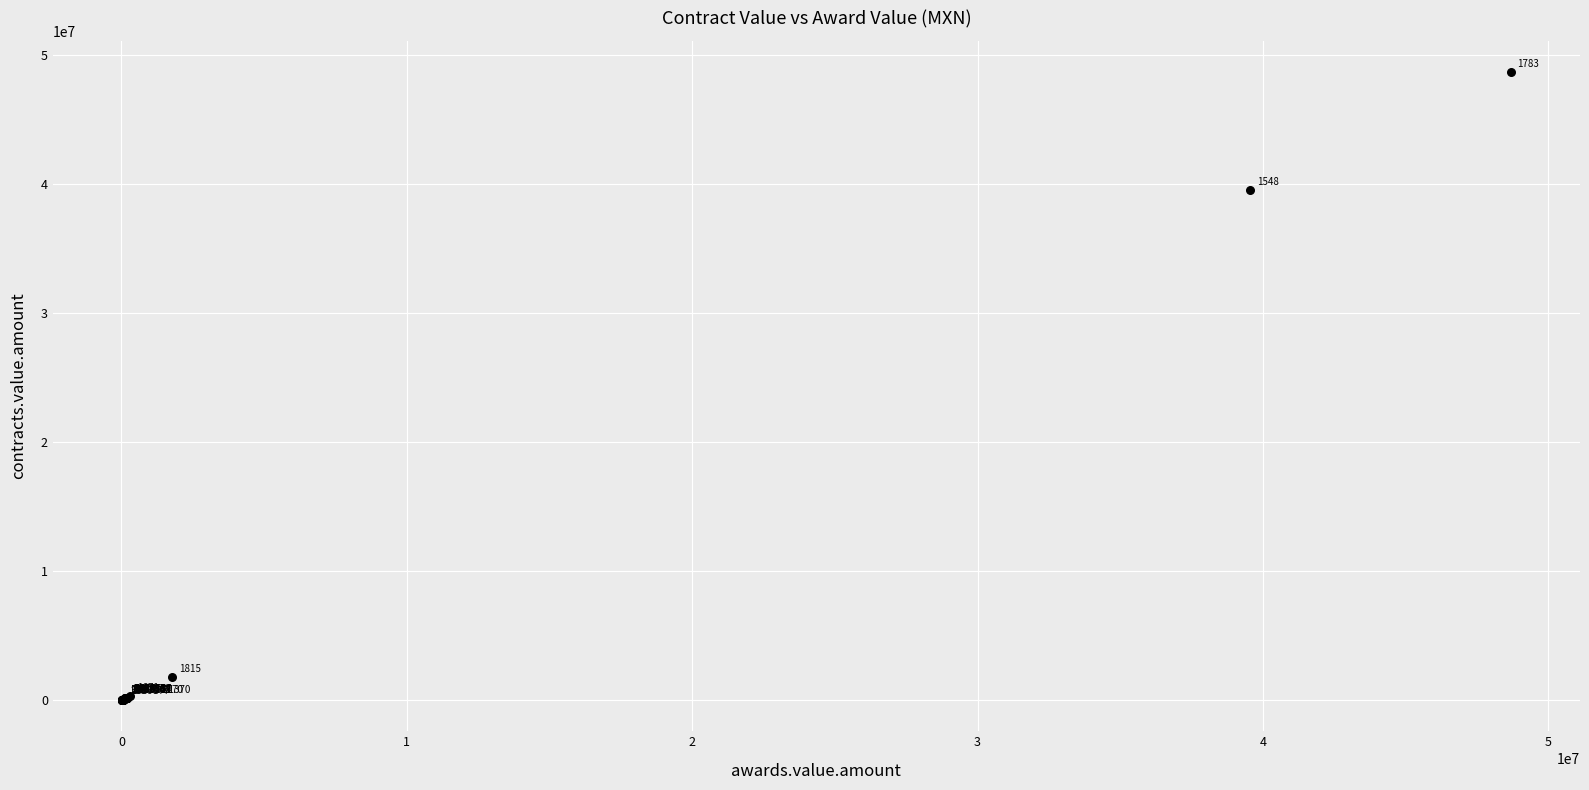

What Y value in the scatter plot is closest to 24353267?

39543405.0